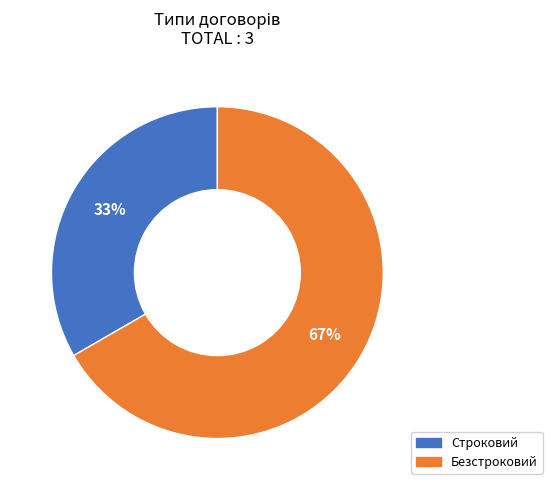

To the nearest percent, what portion does Безстроковий represent?

67%